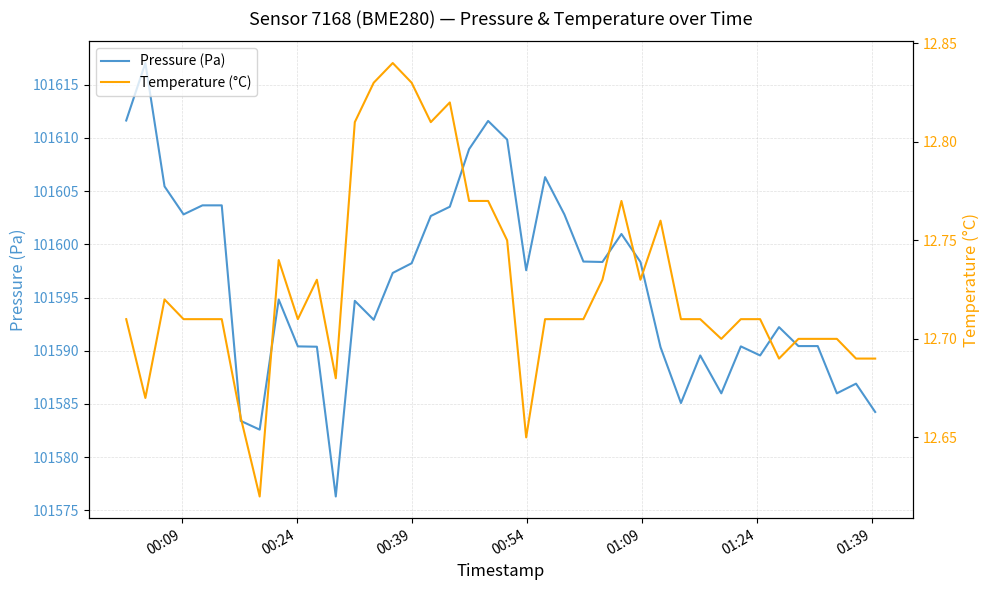

What is the lowest value of the Temperature (°C) series?

12.6